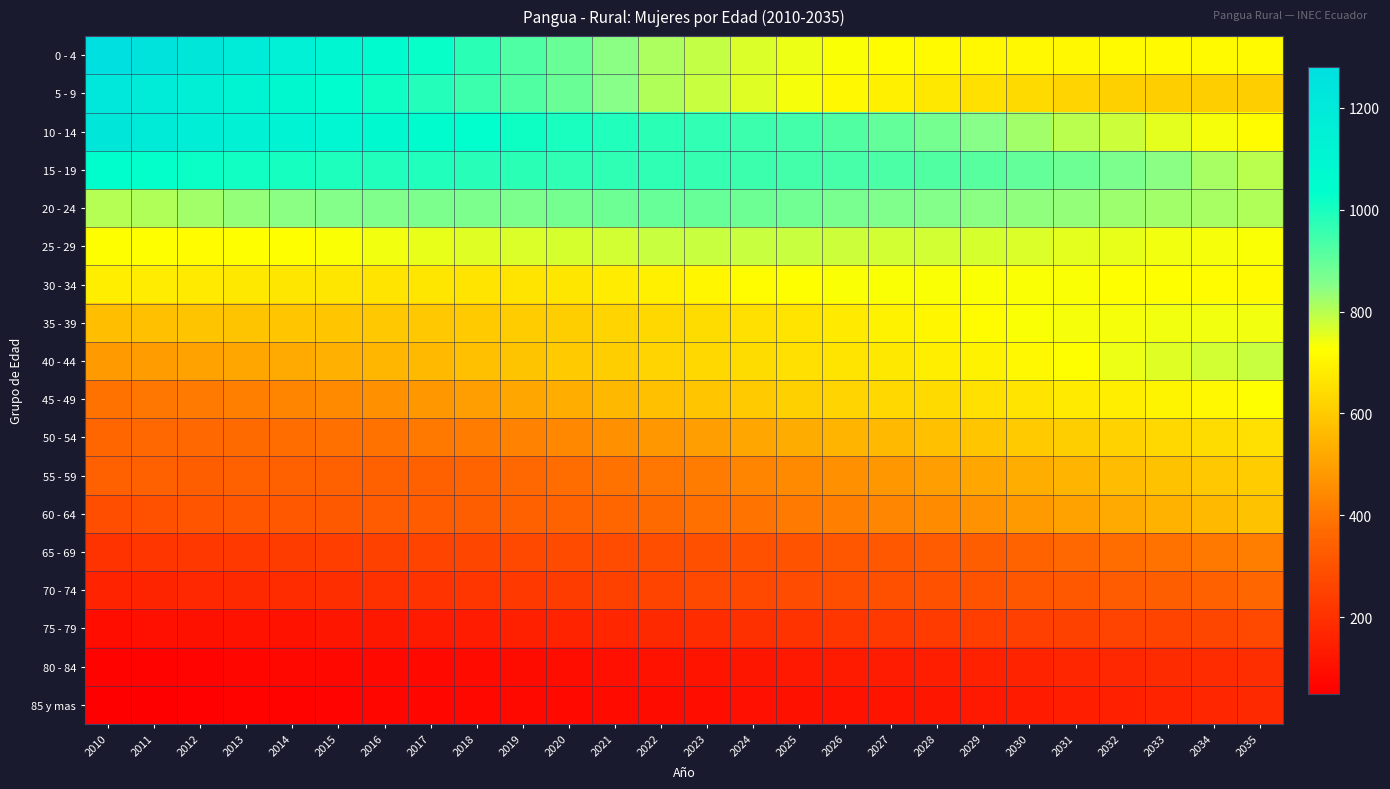

Reading right to left, list all the values displayed in this chart.

0 - 4: 2035=717	2034=717	2033=714	2032=714	2031=713	2030=710	2029=712	2028=715	2027=723	2026=732	2025=746	2024=765	2023=786	2022=811	2021=847	2020=887	2019=929	2018=974	2017=1022	2016=1064	2015=1107	2014=1144	2013=1181	2012=1214	2011=1249	2010=1281
5 - 9: 2035=608	2034=609	2033=611	2032=616	2031=626	2030=638	2029=653	2028=672	2027=691	2026=713	2025=734	2024=759	2023=782	2022=807	2021=850	2020=887	2019=921	2018=954	2017=985	2016=1016	2015=1047	2014=1081	2013=1115	2012=1152	2011=1188	2010=1220
10 - 14: 2035=720	2034=736	2033=756	2032=778	2031=800	2030=823	2029=850	2028=874	2027=900	2026=922	2025=940	2024=953	2023=966	2022=976	2021=988	2020=1000	2019=1016	2018=1034	2017=1055	2016=1075	2015=1095	2014=1118	2013=1140	2012=1166	2011=1193	2010=1215
15 - 19: 2035=796	2034=819	2033=844	2032=867	2031=886	2030=901	2029=913	2028=924	2027=931	2026=937	2025=944	2024=954	2023=963	2022=972	2021=972	2020=972	2019=974	2018=981	2017=988	2016=992	2015=997	2014=1005	2013=1011	2012=1020	2011=1029	2010=1038
20 - 24: 2035=806	2034=816	2033=823	2032=827	2031=834	2030=840	2029=846	2028=854	2027=862	2026=871	2025=879	2024=886	2023=892	2022=895	2021=884	2020=873	2019=866	2018=866	2017=867	2016=862	2015=855	2014=846	2013=836	2012=822	2011=809	2010=803
25 - 29: 2035=731	2034=736	2033=742	2032=749	2031=756	2030=762	2029=767	2028=773	2027=775	2026=777	2025=781	2024=783	2023=783	2022=782	2021=774	2020=767	2019=762	2018=758	2017=751	2016=741	2015=729	2014=724	2013=724	2012=723	2011=724	2010=724
30 - 34: 2035=717	2034=721	2033=725	2032=728	2031=730	2030=732	2029=732	2028=731	2027=730	2026=729	2025=725	2024=720	2023=707	2022=694	2021=680	2020=667	2019=662	2018=663	2017=666	2016=665	2015=667	2014=669	2013=673	2012=677	2011=684	2010=688
35 - 39: 2035=739	2034=738	2033=738	2032=736	2031=733	2030=730	2029=721	2028=708	2027=695	2026=679	2025=665	2024=653	2023=643	2022=634	2021=623	2020=612	2019=604	2018=599	2017=598	2016=595	2015=592	2014=590	2013=587	2012=584	2011=578	2010=571
40 - 44: 2035=783	2034=773	2033=760	2032=743	2031=726	2030=710	2029=695	2028=685	2027=675	2026=664	2025=654	2024=643	2023=633	2022=624	2021=611	2020=599	2019=587	2018=577	2017=563	2016=551	2015=537	2014=526	2013=514	2012=503	2011=492	2010=485
45 - 49: 2035=726	2034=711	2033=700	2032=689	2031=676	2030=664	2029=653	2028=641	2027=632	2026=623	2025=613	2024=602	2023=589	2022=576	2021=555	2020=533	2019=514	2018=495	2017=478	2016=460	2015=446	2014=432	2013=421	2012=409	2011=398	2010=389
50 - 54: 2035=654	2034=642	2033=632	2032=620	2031=612	2030=601	2029=589	2028=577	2027=562	2026=547	2025=529	2024=512	2023=496	2022=479	2021=461	2020=443	2019=426	2018=413	2017=403	2016=391	2015=382	2014=374	2013=370	2012=365	2011=363	2010=361
55 - 59: 2035=607	2034=595	2033=582	2032=566	2031=549	2030=533	2029=515	2028=497	2027=478	2026=462	2025=445	2024=430	2023=415	2022=400	2021=388	2020=374	2019=363	2018=355	2017=348	2016=343	2015=341	2014=339	2013=339	2012=338	2011=339	2010=339
60 - 64: 2035=582	2034=563	2033=543	2032=523	2031=504	2030=486	2029=467	2028=451	2027=436	2026=422	2025=408	2024=394	2023=383	2022=372	2021=361	2020=352	2019=343	2018=337	2017=332	2016=327	2015=323	2014=318	2013=314	2012=307	2011=298	2010=289
65 - 69: 2035=418	2034=403	2033=389	2032=375	2031=363	2030=350	2029=338	2028=327	2027=319	2026=310	2025=304	2024=299	2023=294	2022=289	2021=282	2020=277	2019=270	2018=265	2017=257	2016=248	2015=241	2014=233	2013=225	2012=219	2011=216	2010=207
70 - 74: 2035=359	2034=348	2033=335	2032=325	2031=317	2030=310	2029=303	2028=297	2027=292	2026=287	2025=282	2024=276	2023=270	2022=261	2021=248	2020=236	2019=225	2018=216	2017=207	2016=202	2015=193	2014=188	2013=178	2012=173	2011=165	2010=160
75 - 79: 2035=270	2034=264	2033=258	2032=254	2031=249	2030=244	2029=239	2028=232	2027=225	2026=216	2025=207	2024=198	2023=188	2022=179	2021=169	2020=159	2019=149	2018=141	2017=133	2016=125	2015=119	2014=112	2013=110	2012=105	2011=100	2010=97
80 - 84: 2035=192	2034=186	2033=181	2032=174	2031=166	2030=159	2029=151	2028=144	2027=138	2026=133	2025=128	2024=120	2023=115	2022=109	2021=101	2020=94	2019=89	2018=85	2017=83	2016=81	2015=77	2014=76	2013=71	2012=68	2011=64	2010=63
85 y mas: 2035=176	2034=166	2033=156	2032=148	2031=142	2030=134	2029=127	2028=121	2027=115	2026=109	2025=105	2024=100	2023=97	2022=93	2021=87	2020=83	2019=80	2018=77	2017=74	2016=71	2015=67	2014=64	2013=60	2012=57	2011=53	2010=50